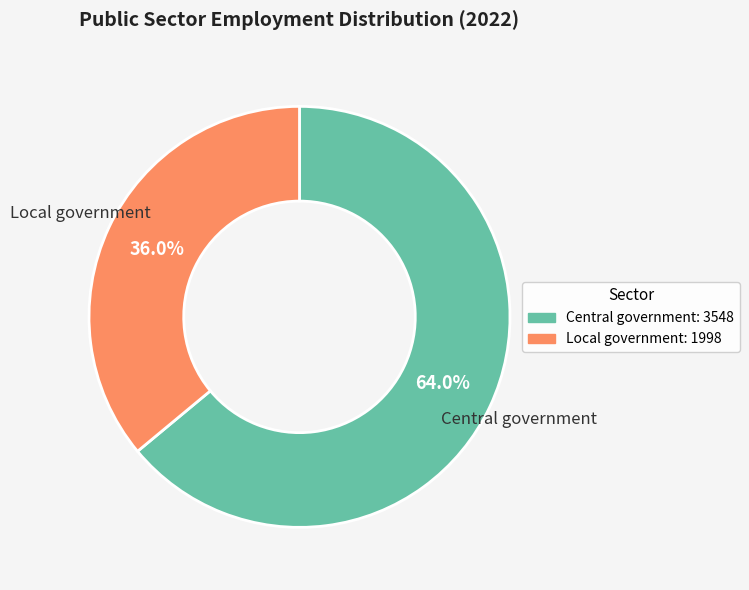

How many segments does this pie chart have?

2